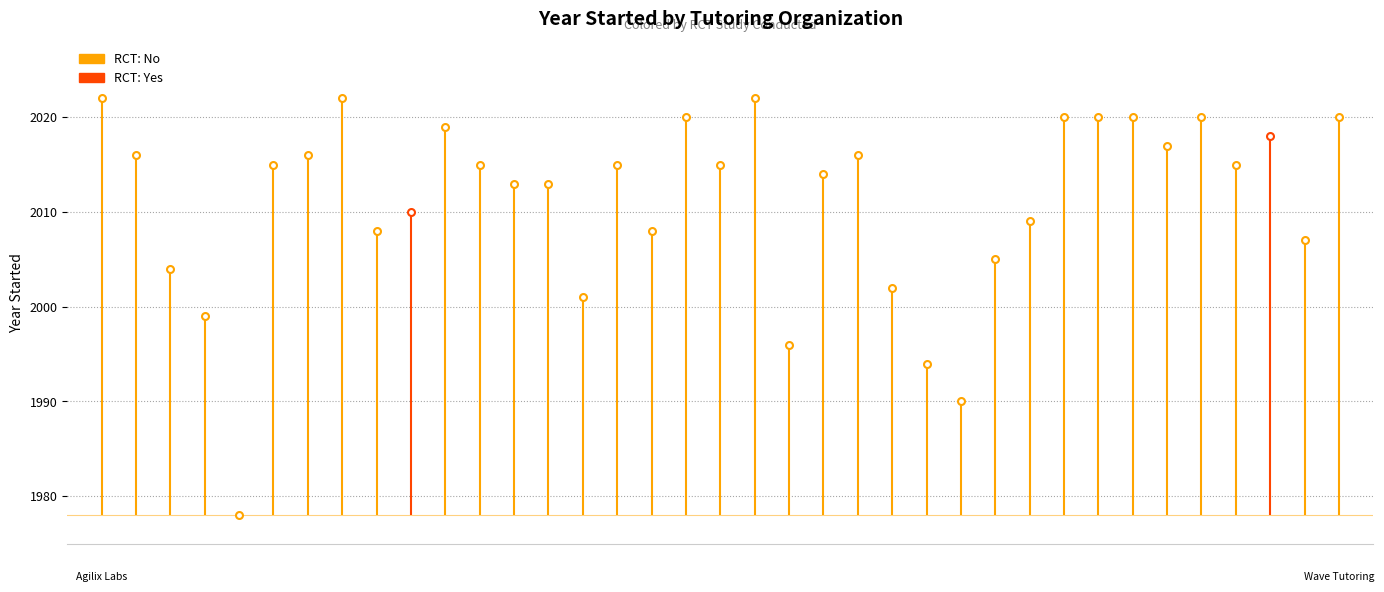

Rank the categories by value from highest to lowest.

year_started, 7, 19, 17, 29, 30, 31, 33, 37, 10, 35, 32, 1, 6, 22, 5, 11, 15, 18, 34, 21, 12, 13, 9, 28, 8, 16, 36, 27, 2, 24, 14, 3, 20, 25, 26, 4, 23